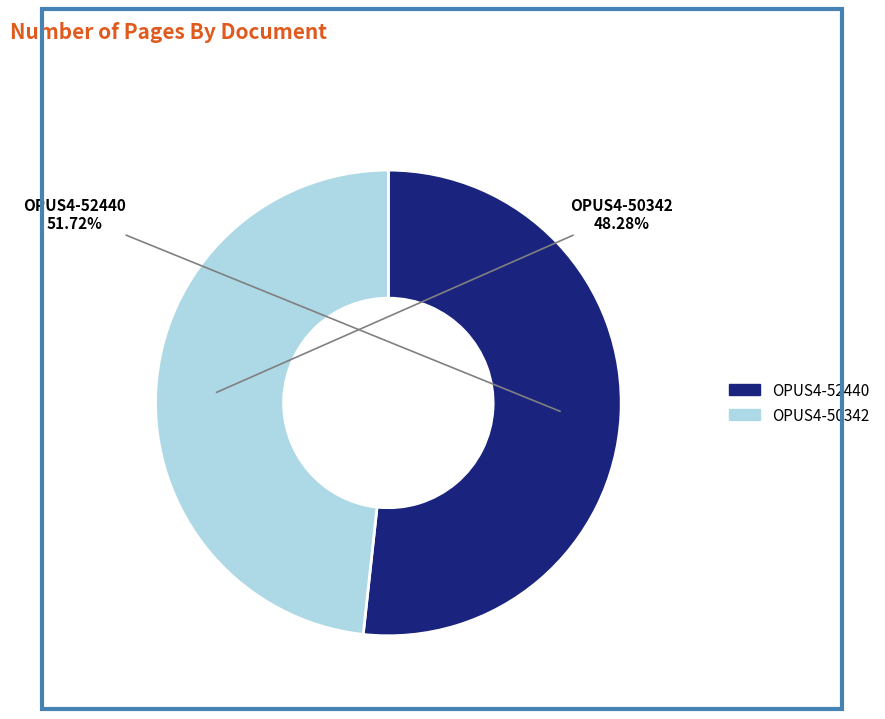

Count the number of slices in the pie.

2